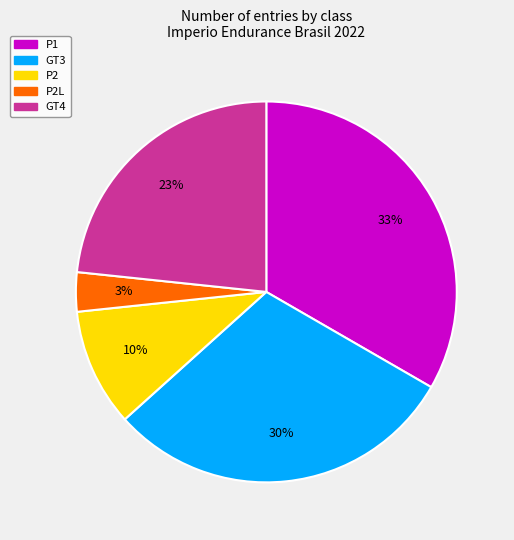

Is P1 the majority of the pie?

No